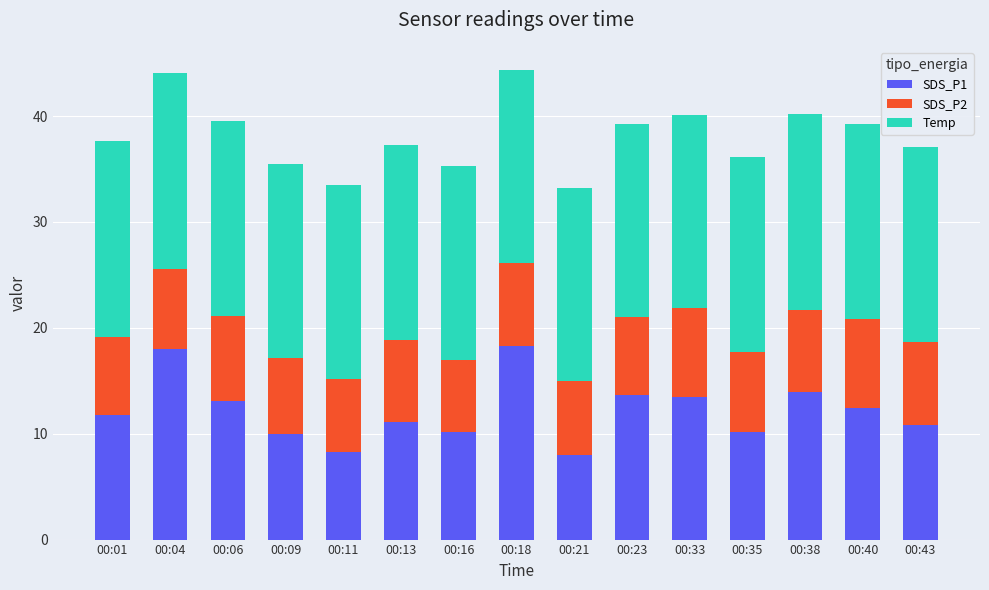

True or false: SDS_P1 has a value of 10.1 at 00:35.

True